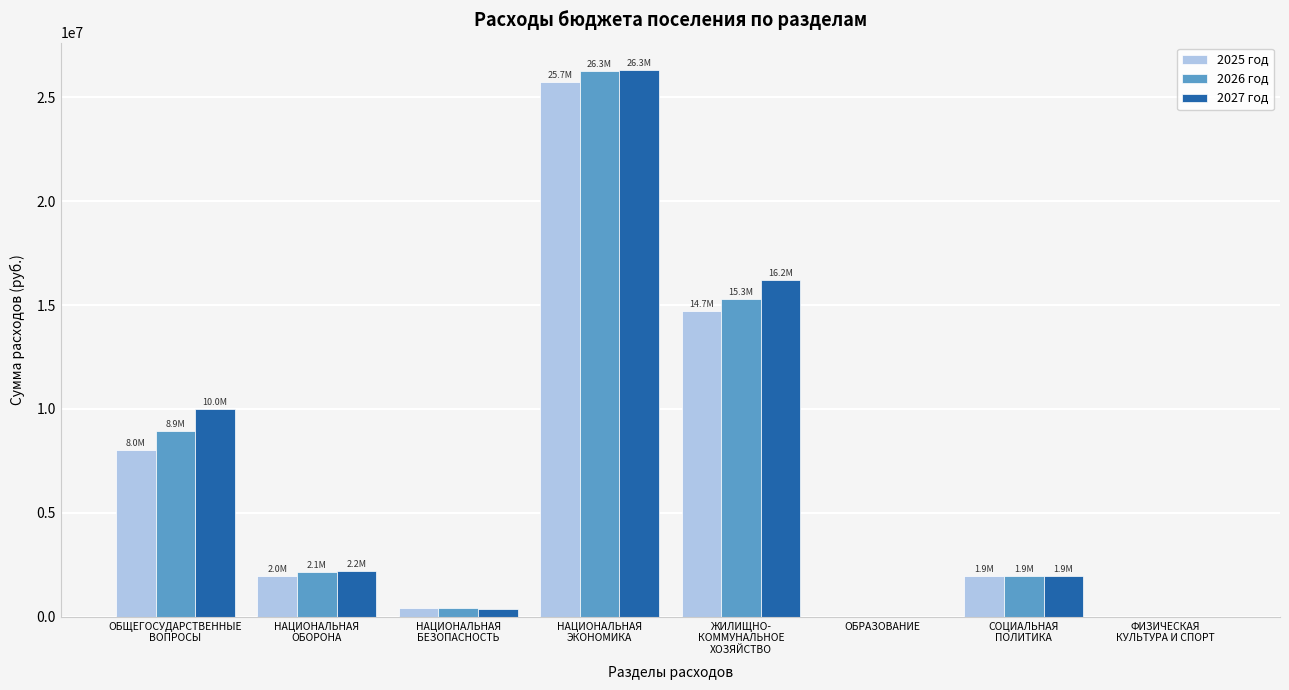

What is the sum of all 2025 год values?

52823492.0